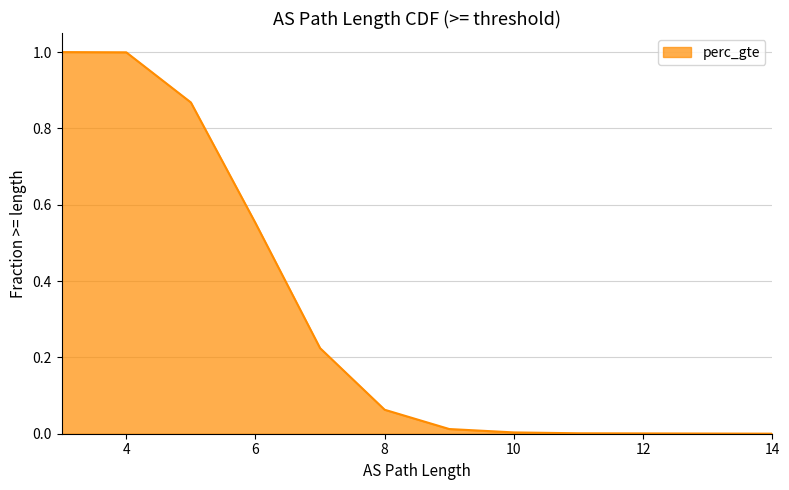

Which label corresponds to the largest value in the chart?

3